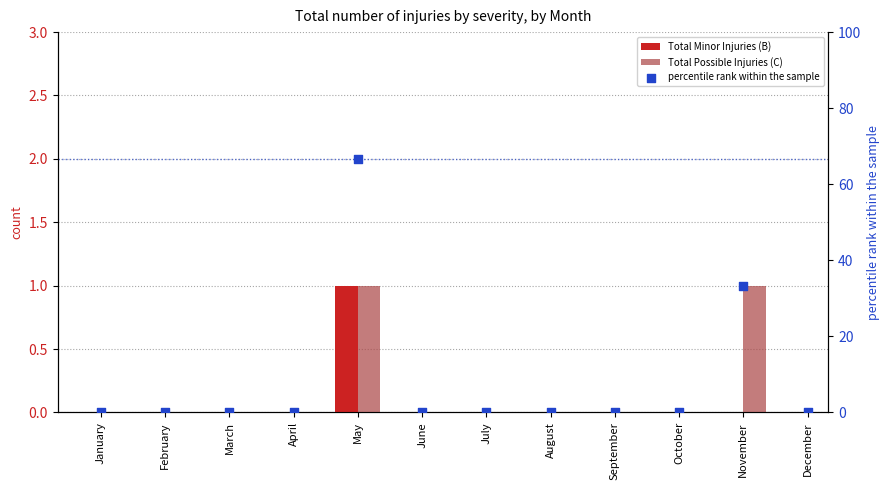

At which category is the sum across all series the highest?

May